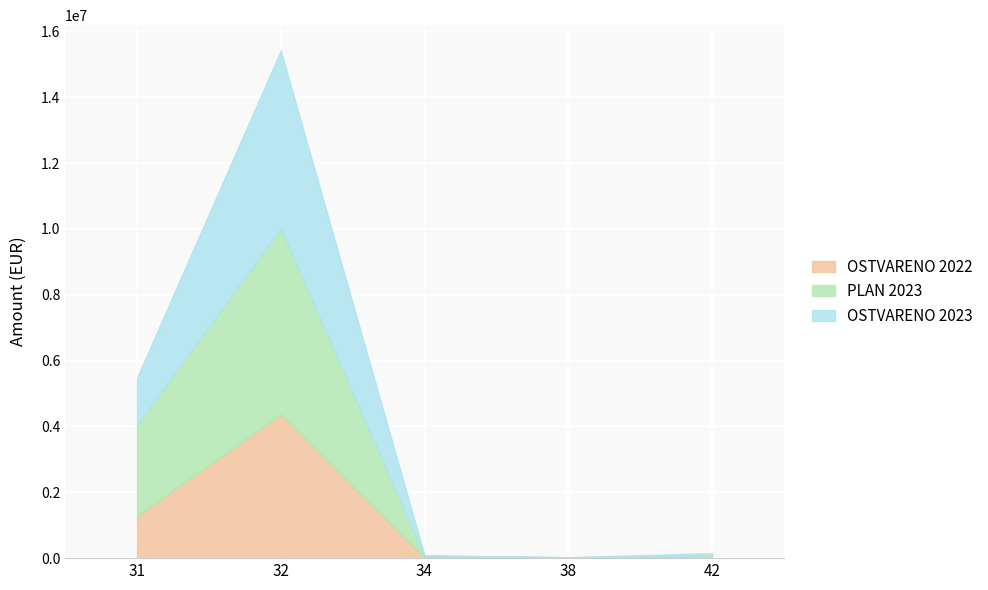

Which category has the lowest value across all series?

38